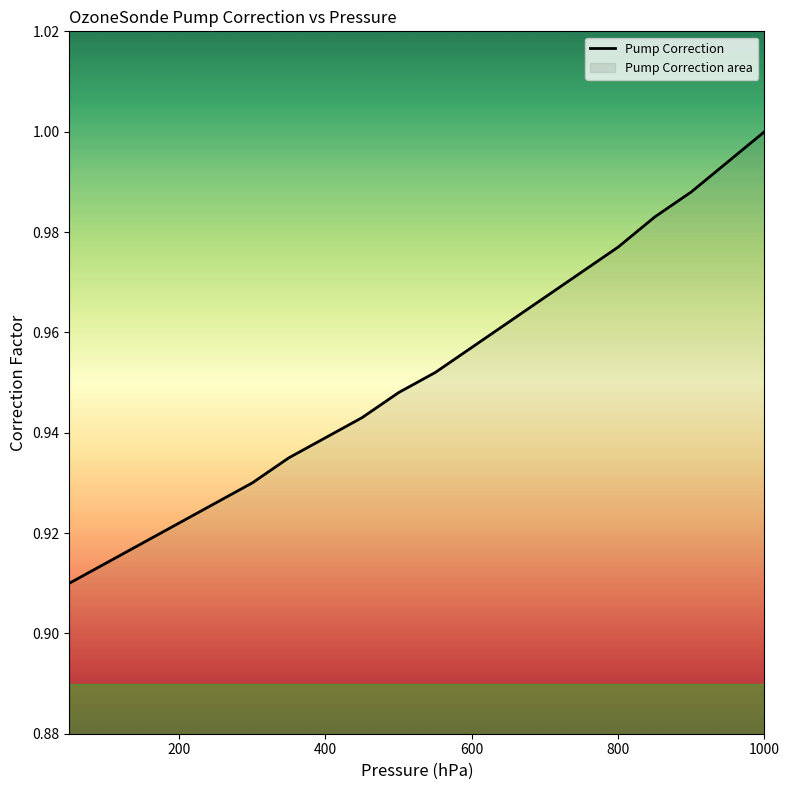

Reading right to left, extract all data points from this chart.

50=0.9	100=0.9	150=0.9	200=0.9	250=0.9	300=0.9	350=0.9	400=0.9	450=0.9	500=0.9	550=1.0	600=1.0	650=1.0	700=1.0	750=1.0	800=1.0	850=1.0	900=1.0	950=1.0	1000=1.0